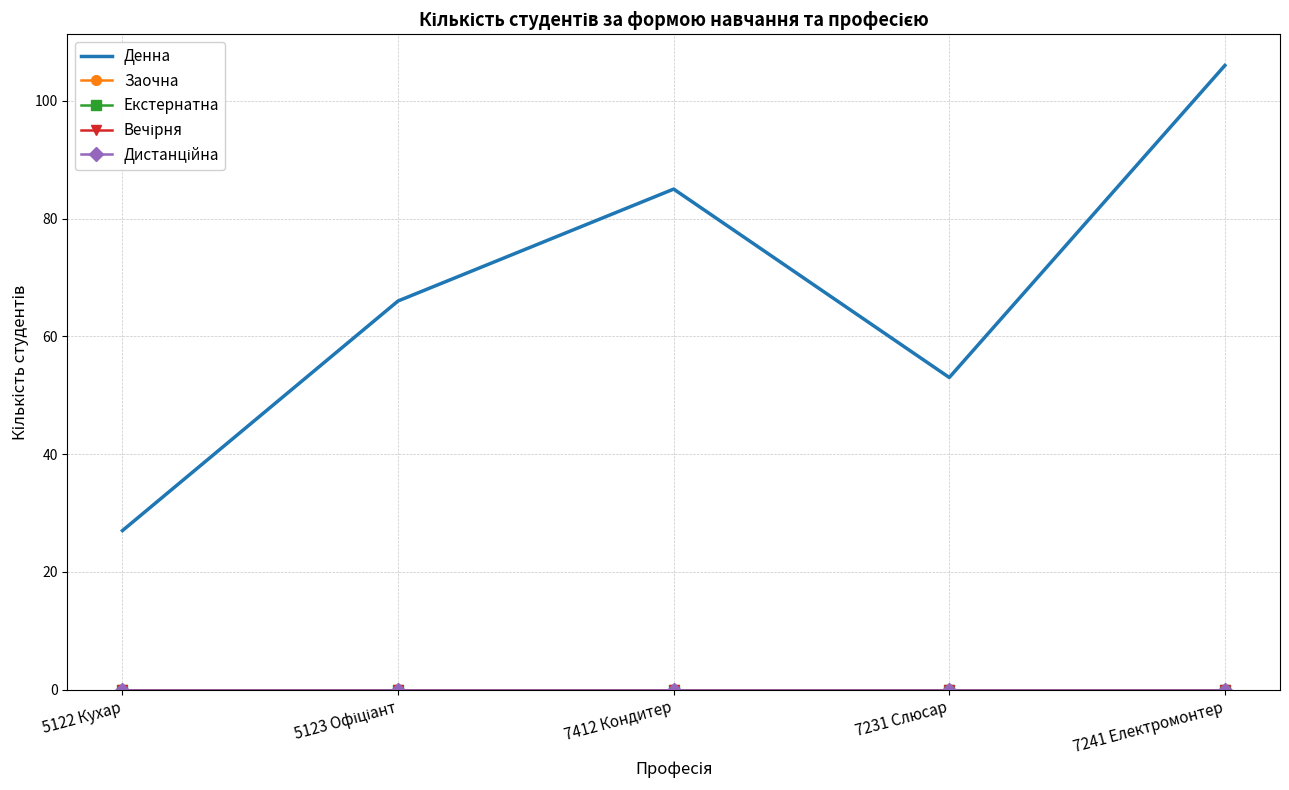

True or false: Екстернатна has a value of 0 at 5123 Офіціант.

True